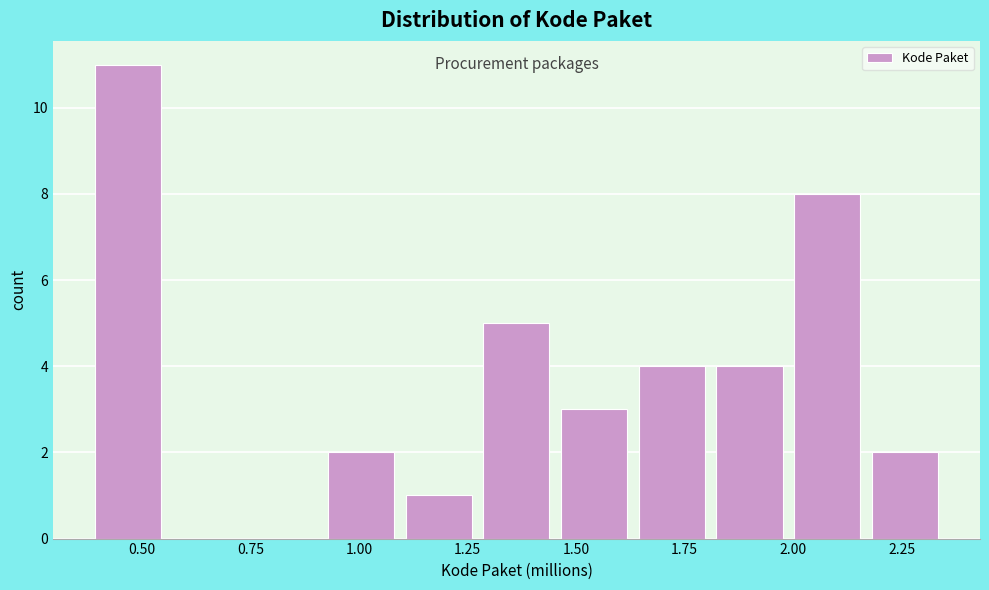

Around what value on the x-axis is the tallest bar? Give the approximate position of its centre, as read against the axis.

0.45